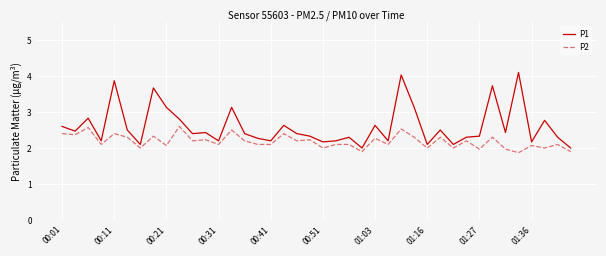

True or false: P2 and P1 intersect in this chart.

False